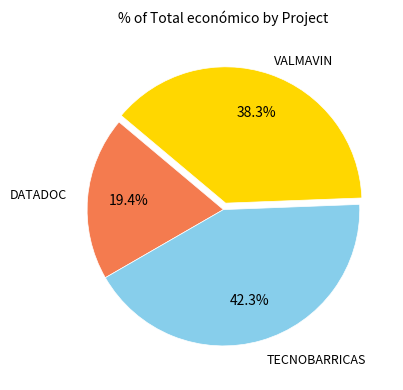

Is there a majority slice in this chart?

No